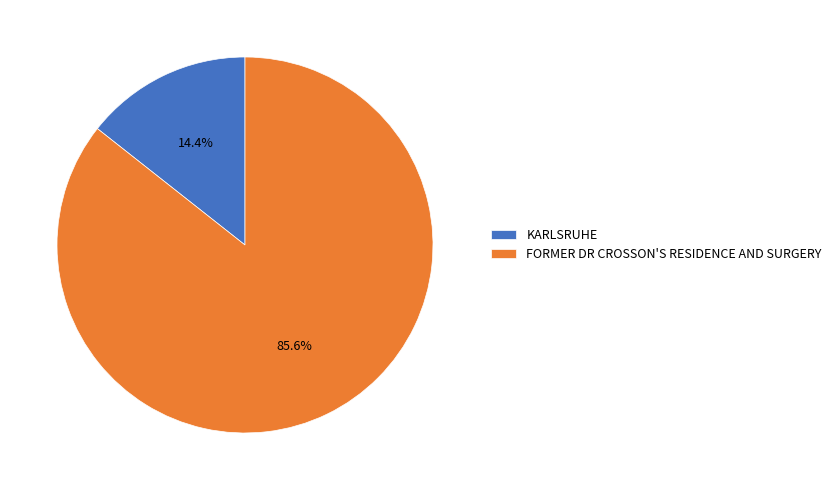

Count the number of slices in the pie.

2